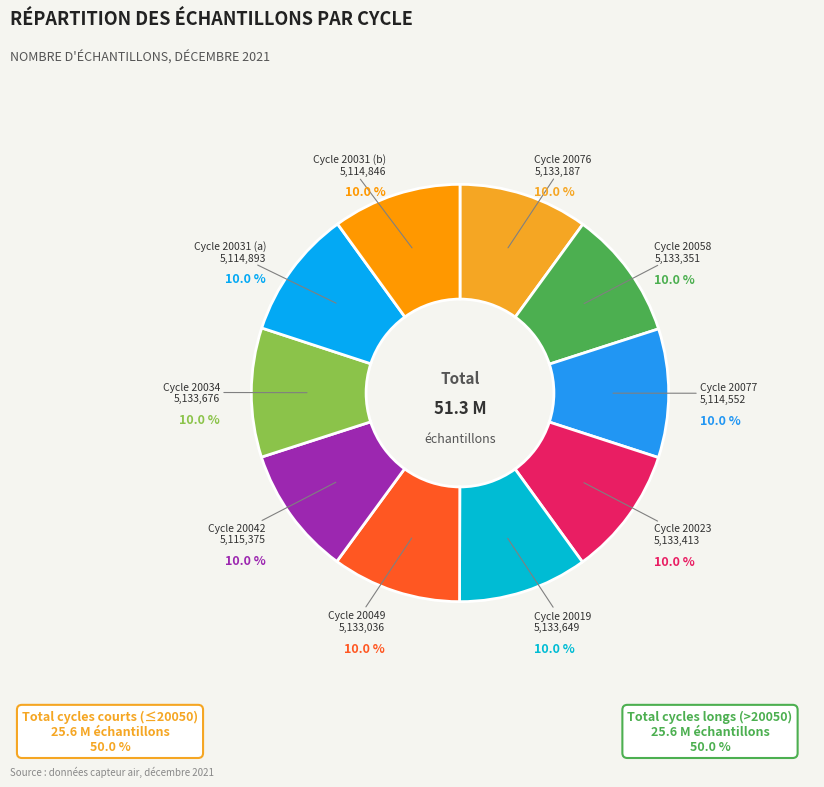

Does any single category account for the majority?

No